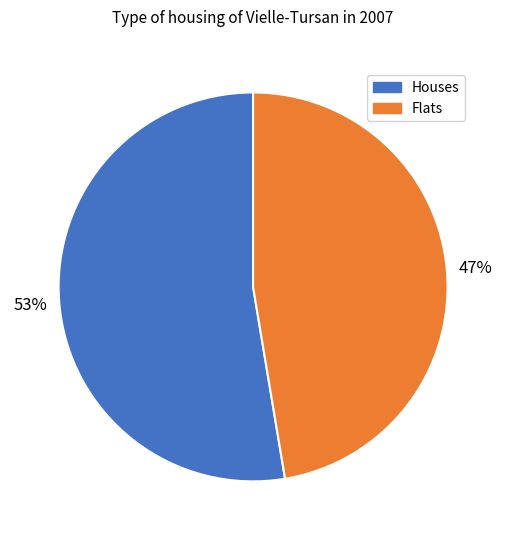

Which category has the biggest portion of the pie?

Houses